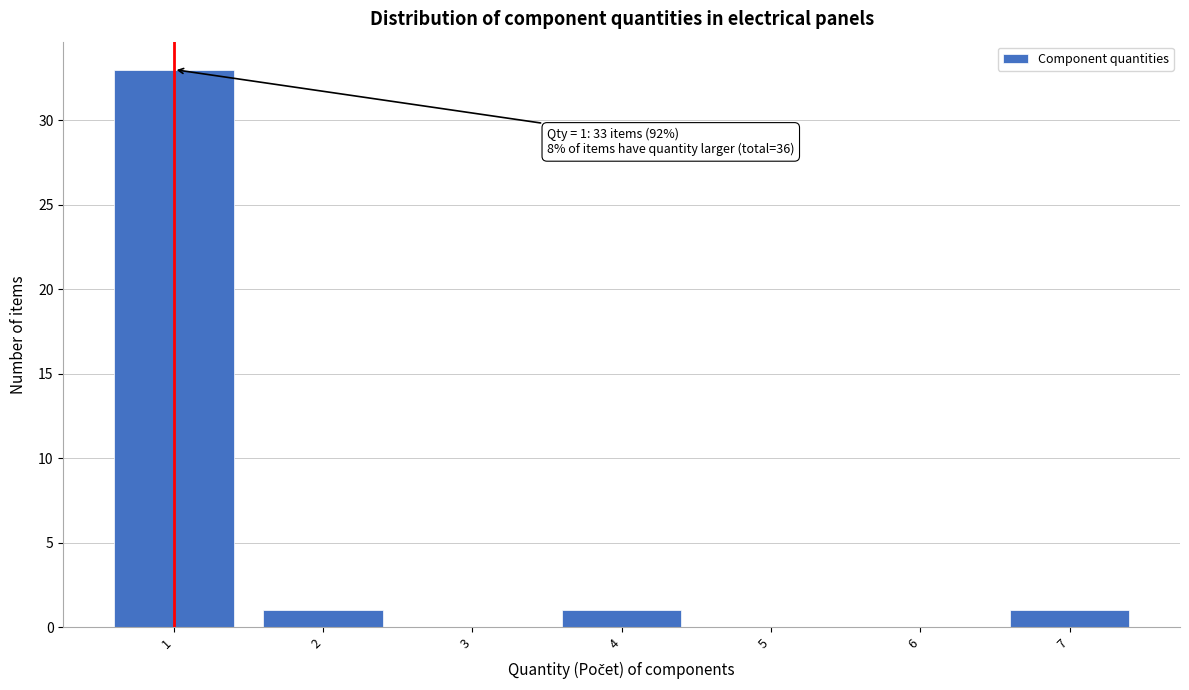

Which range on the x-axis has the tallest bar?

0.5 to 1.5